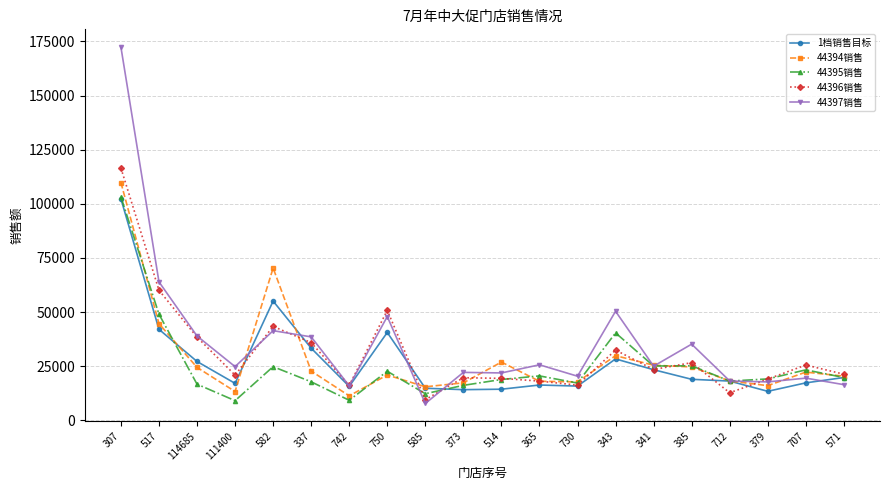

Which category has the highest value across all series?

307